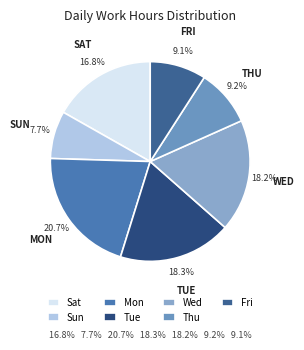

The Mon slice represents 26% of the pie. True or false?

False